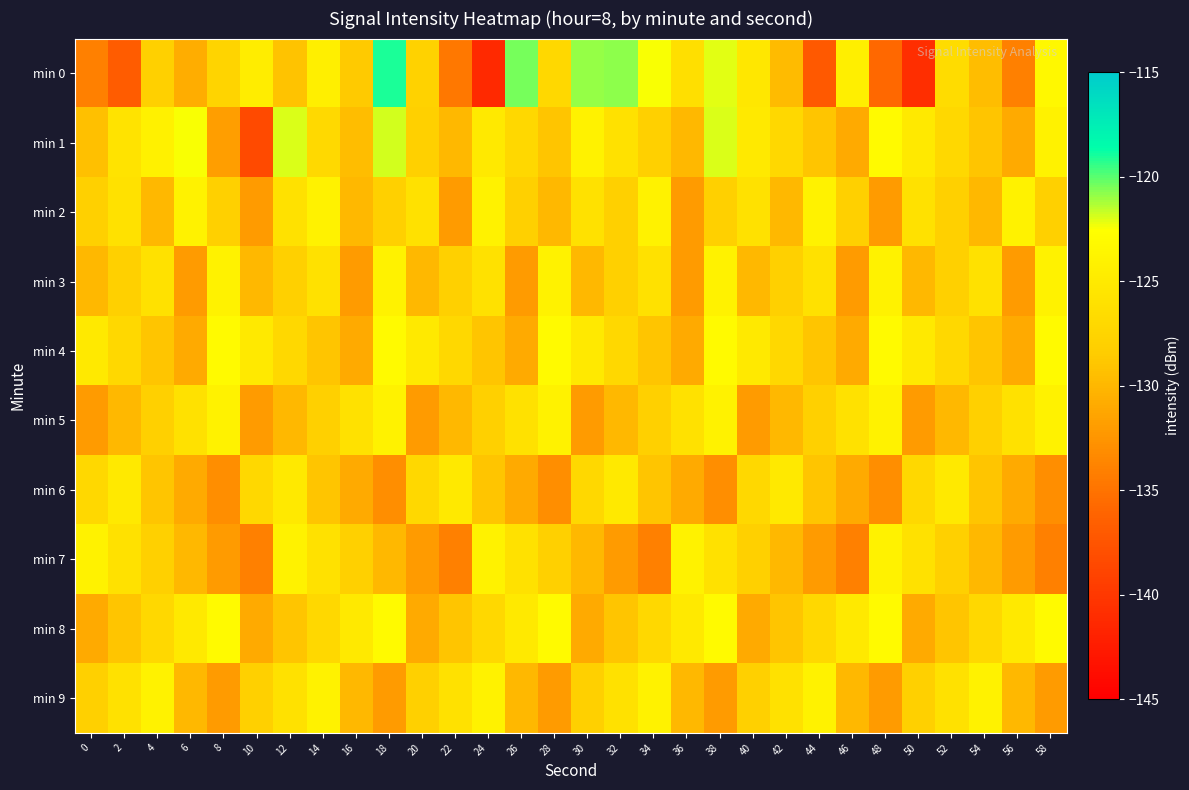

Which series has the largest total across all categories?

min 4